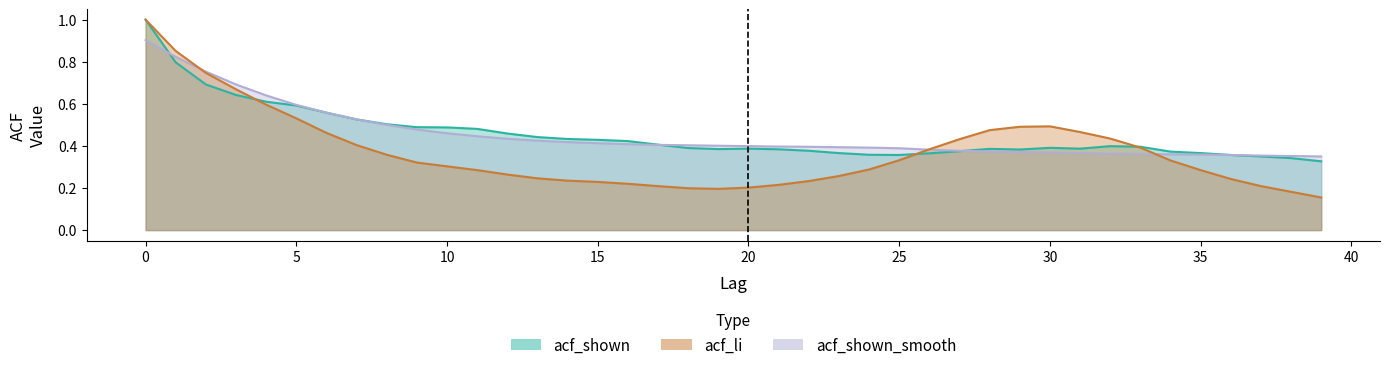

What is the approximate value of acf_shown_smooth at 2?

0.8